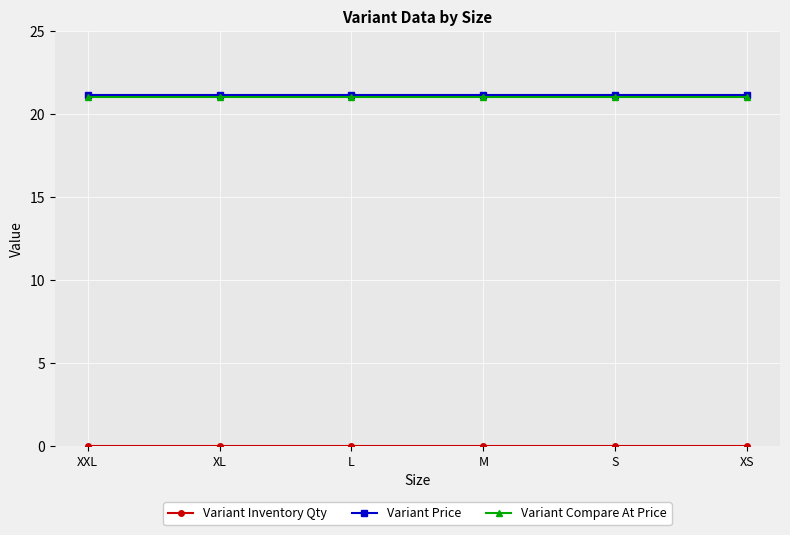

What is the greatest value displayed?

21.1